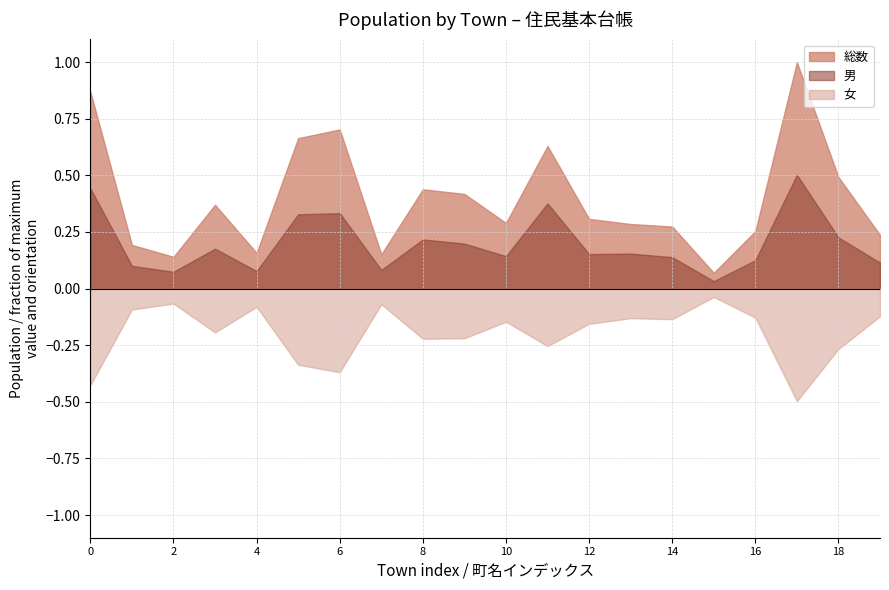

Where is the first local minimum for 総数?

2